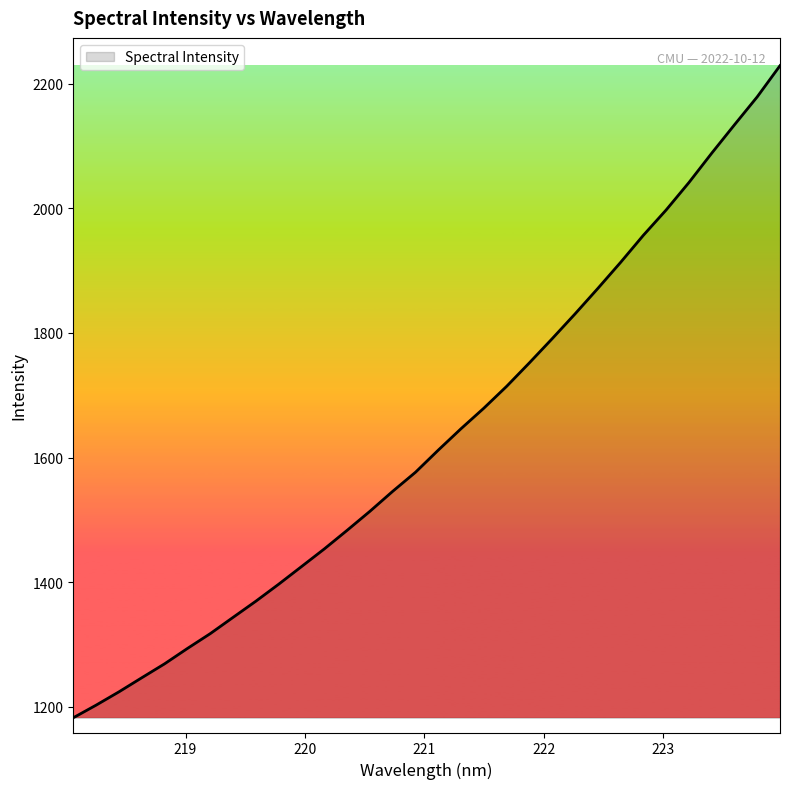

How many lines are shown in the chart?

1